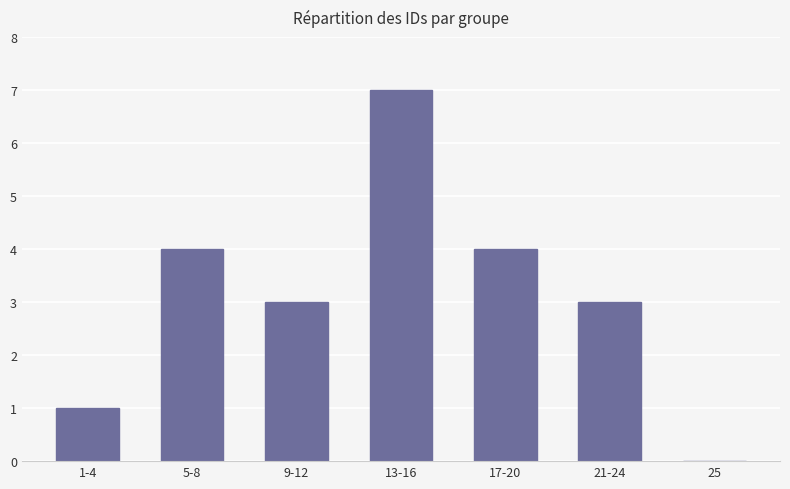

What is the ratio of the value at 5-8 to the value at 21-24?

1.3